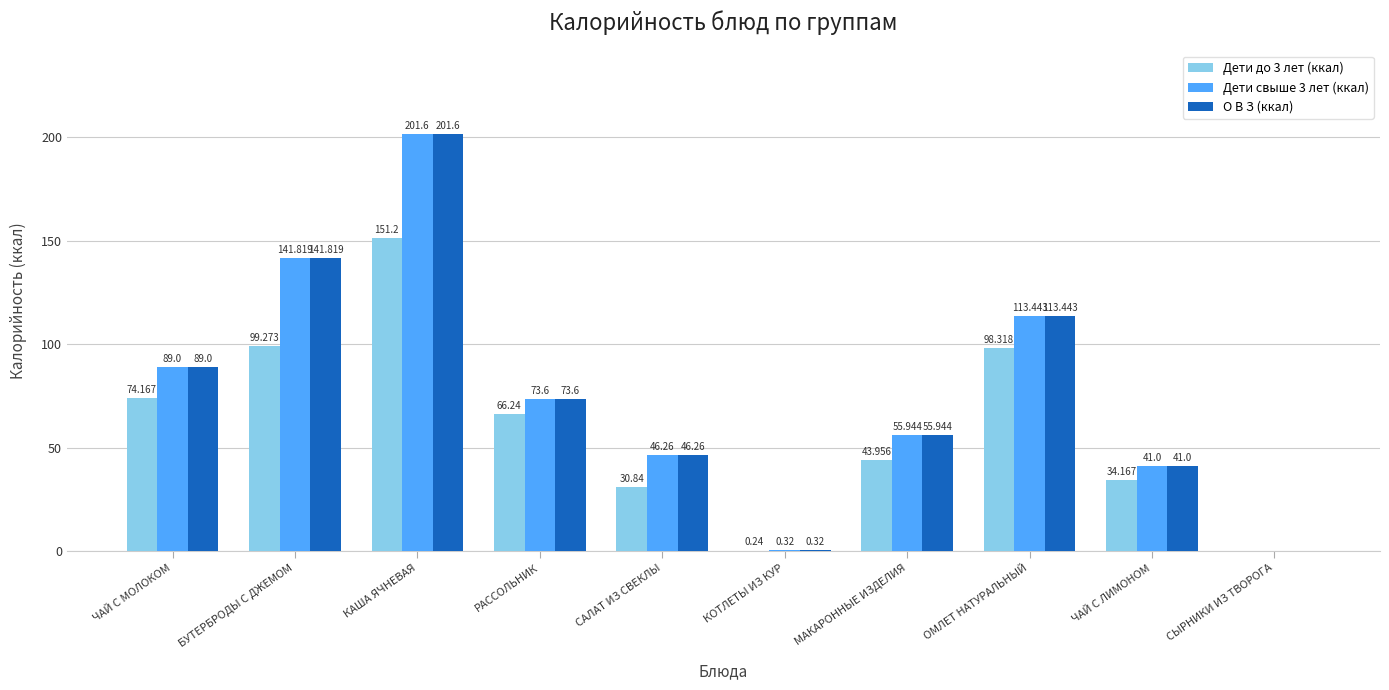

What is the approximate value of О В З (ккал) at МАКАРОННЫЕ ИЗДЕЛИЯ?

55.9